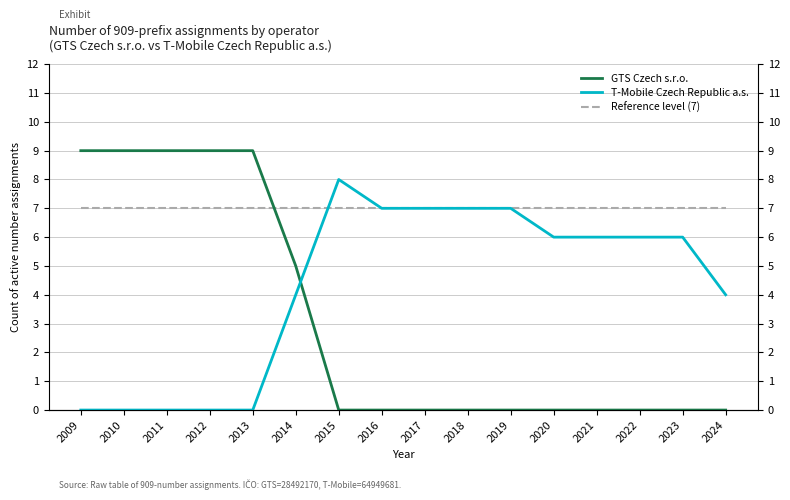

The value of GTS Czech s.r.o. at 2022 is 0. True or false?

True